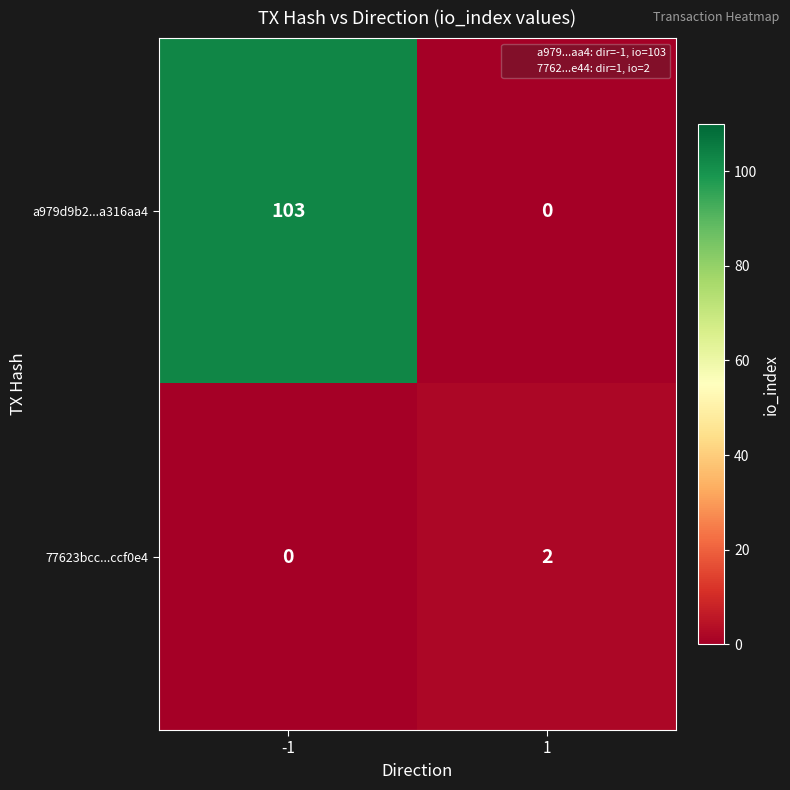

What is the total value across all series at -1?

103